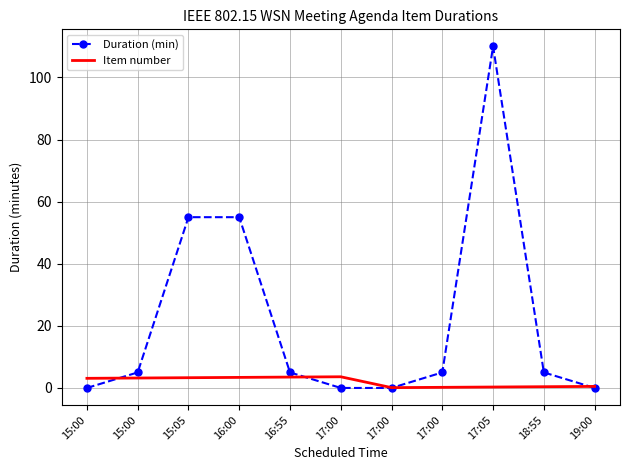

How many values in the Item number series exceed 3?

6